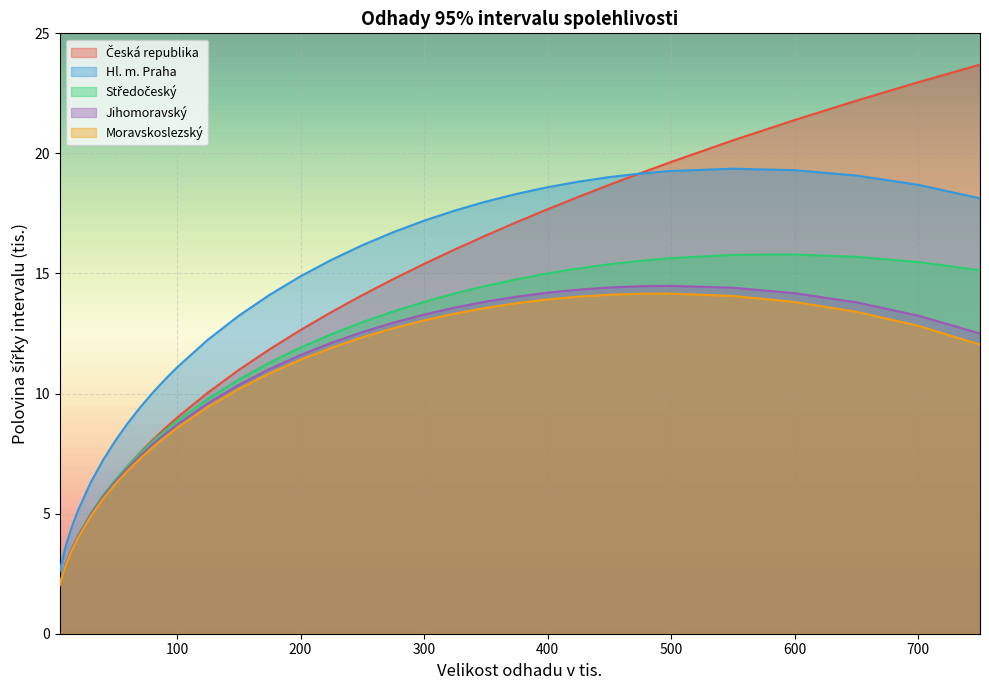

Where is Hl. m. Praha nearest to the value 10?

80